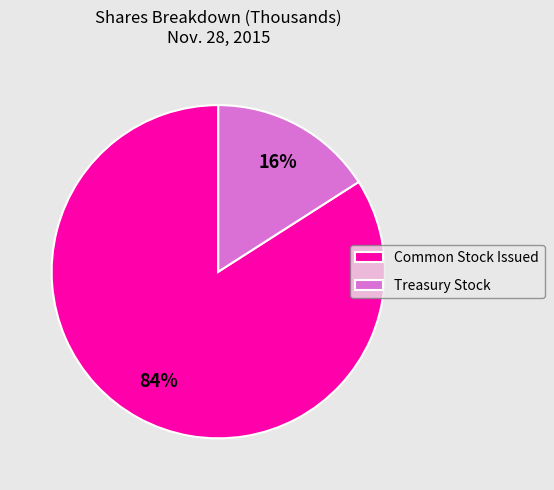

Which category accounts for the majority?

Common Stock Issued